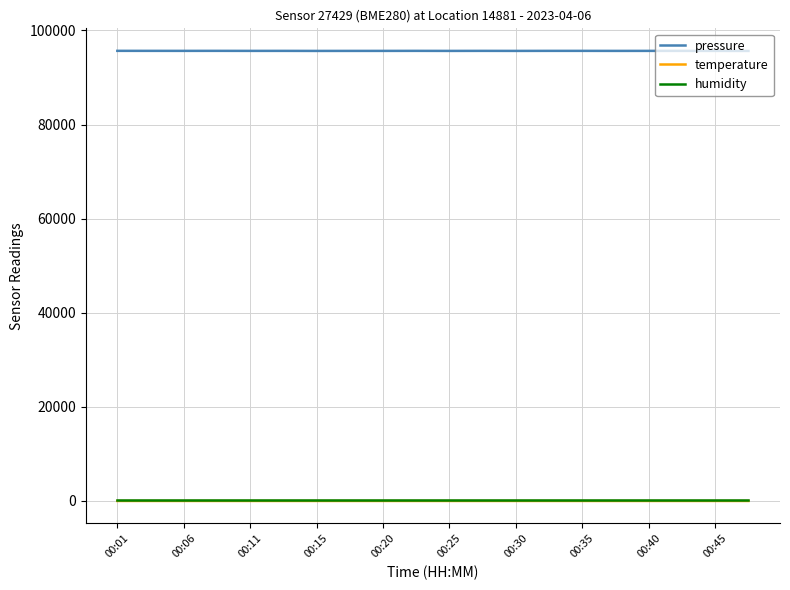

Which series has the widest spread of values?

pressure